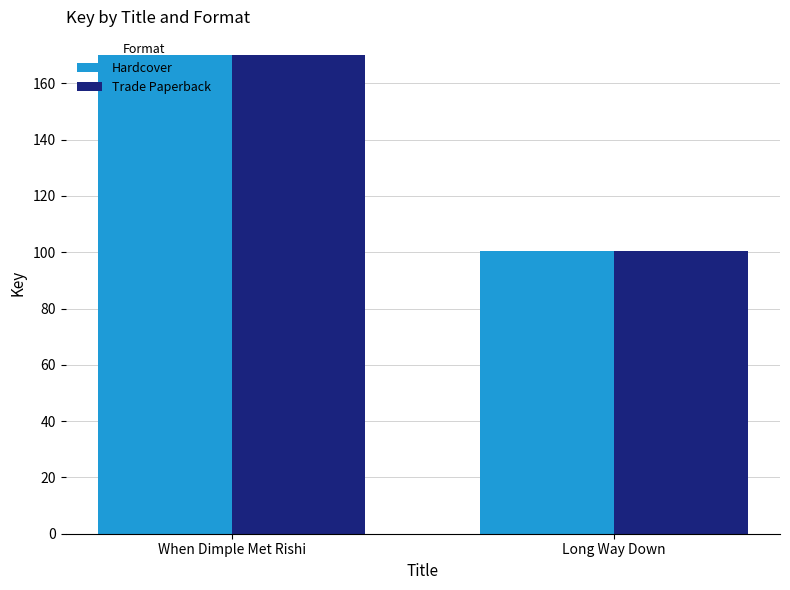

Count the Trade Paperback values in the range 100356512 to 169953470.

2